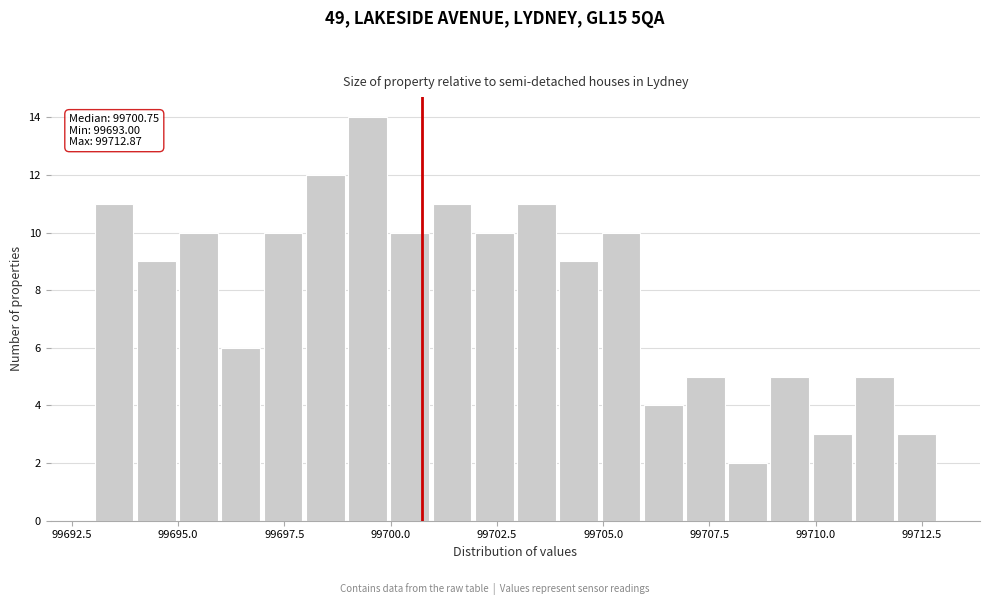

Around what value on the x-axis is the tallest bar? Give the approximate position of its centre, as read against the axis.

99699.5